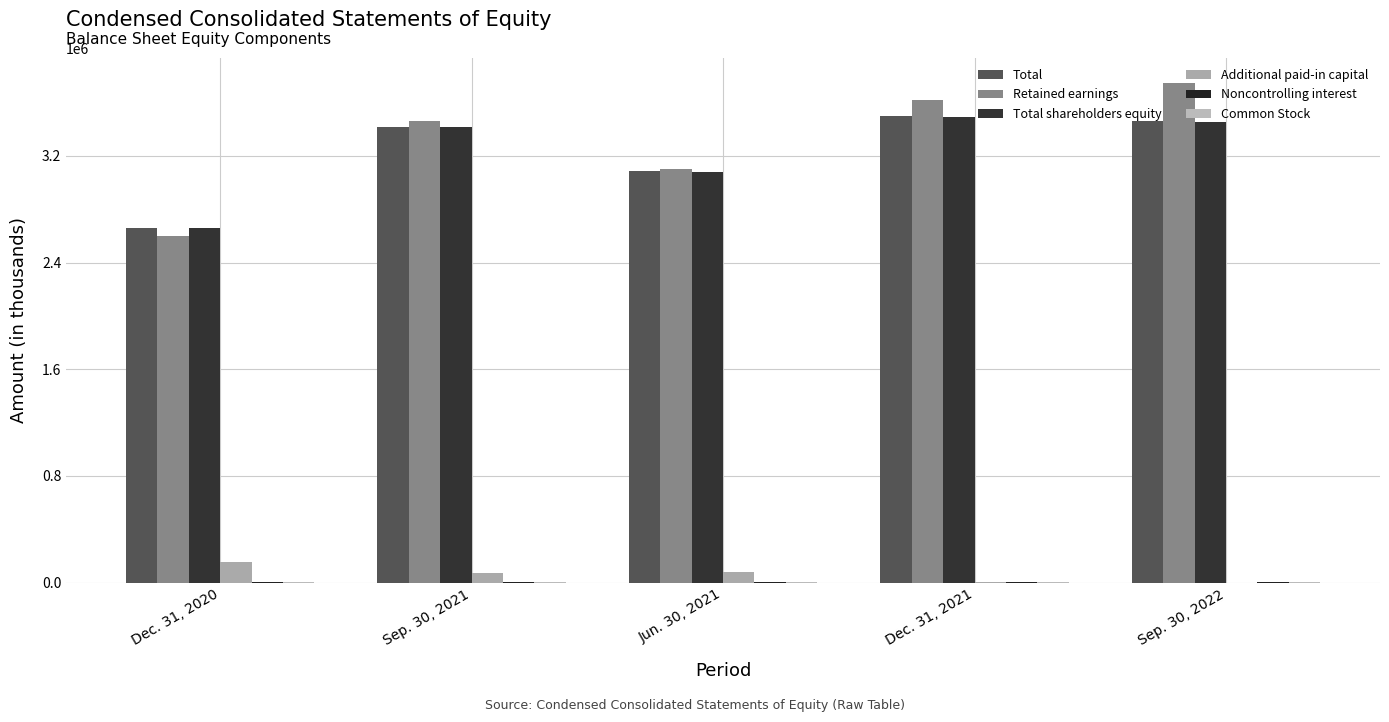

Reading left to right, list all the values displayed in this chart.

Total: Dec. 31, 2020=2663227	Sep. 30, 2021=3420592	Jun. 30, 2021=3083651	Dec. 31, 2021=3497991	Sep. 30, 2022=3459213
Retained earnings: Dec. 31, 2020=2600201	Sep. 30, 2021=3463539	Jun. 30, 2021=3104471	Dec. 31, 2021=3620008	Sep. 30, 2022=3748600
Total shareholders equity: Dec. 31, 2020=2659637	Sep. 30, 2021=3417358	Jun. 30, 2021=3079454	Dec. 31, 2021=3494426	Sep. 30, 2022=3455648
Additional paid-in capital: Dec. 31, 2020=157496	Sep. 30, 2021=74925	Jun. 30, 2021=79357	Dec. 31, 2021=3160	Sep. 30, 2022=0
Noncontrolling interest: Dec. 31, 2020=3590	Sep. 30, 2021=3234	Jun. 30, 2021=4197	Dec. 31, 2021=3565	Sep. 30, 2022=3565
Common Stock: Dec. 31, 2020=1693	Sep. 30, 2021=1694	Jun. 30, 2021=1692	Dec. 31, 2021=1672	Sep. 30, 2022=1591